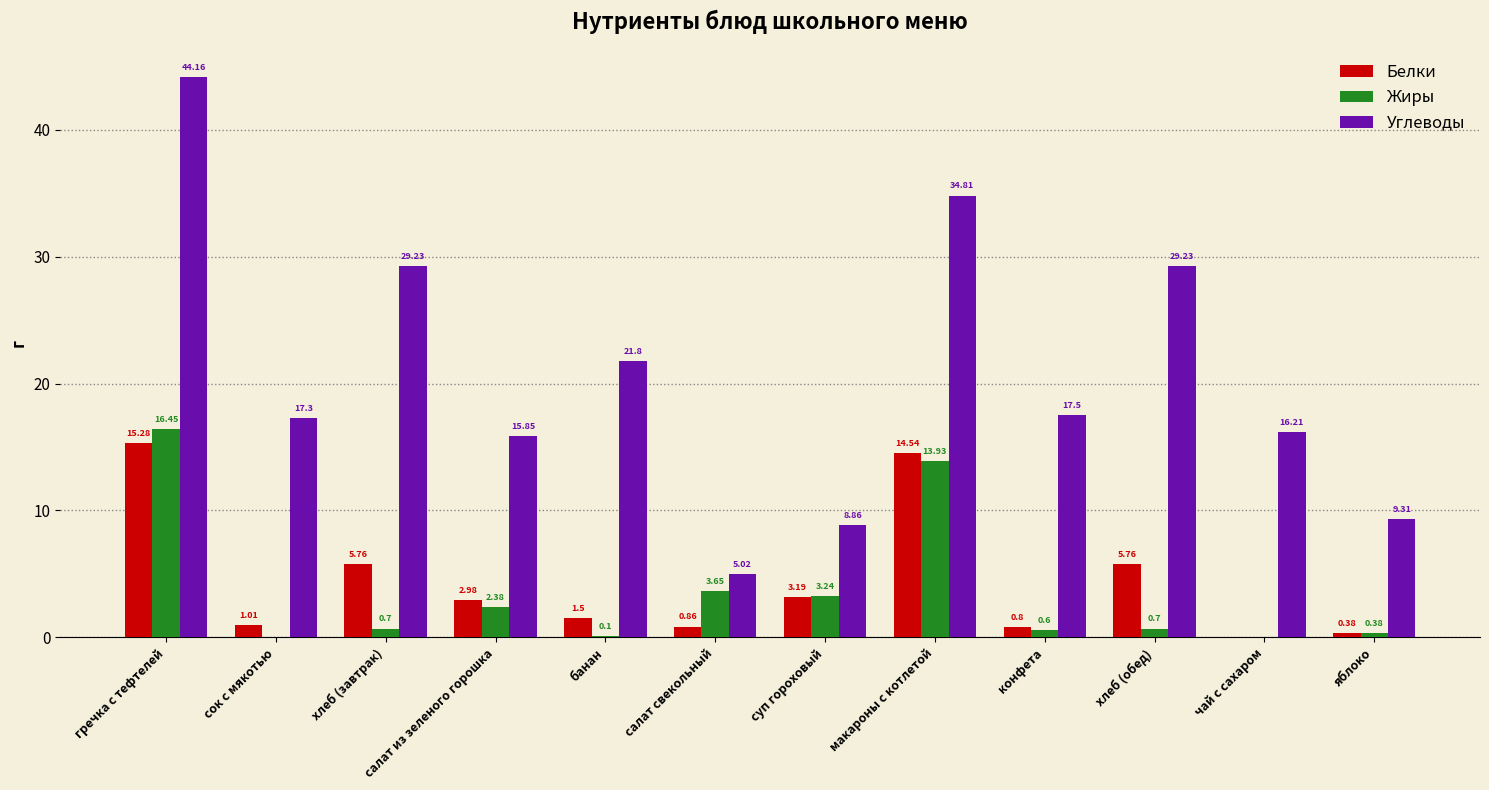

Where does the Белки series first go above 2?

гречка с тефтелей